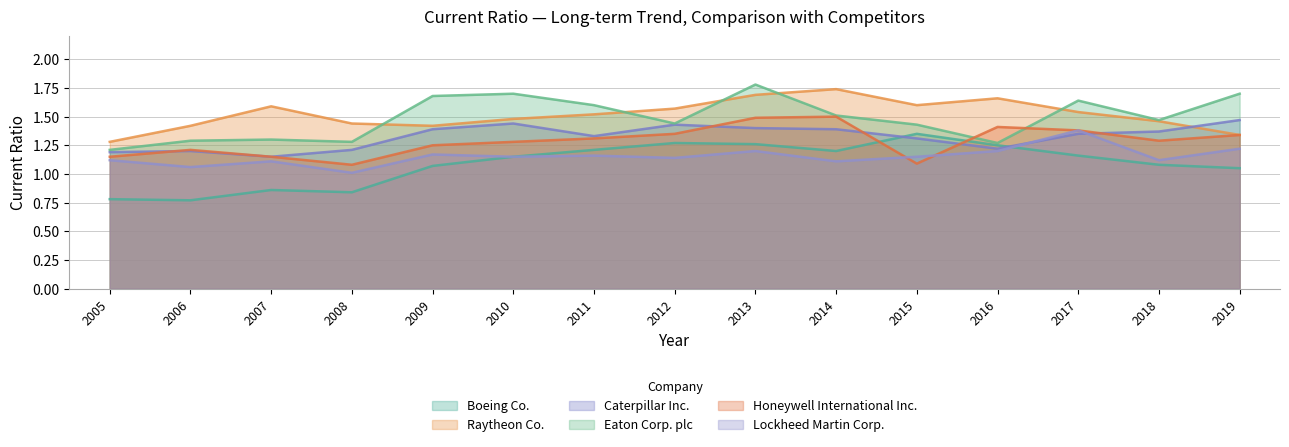

At which category is the sum across all series the highest?

2013